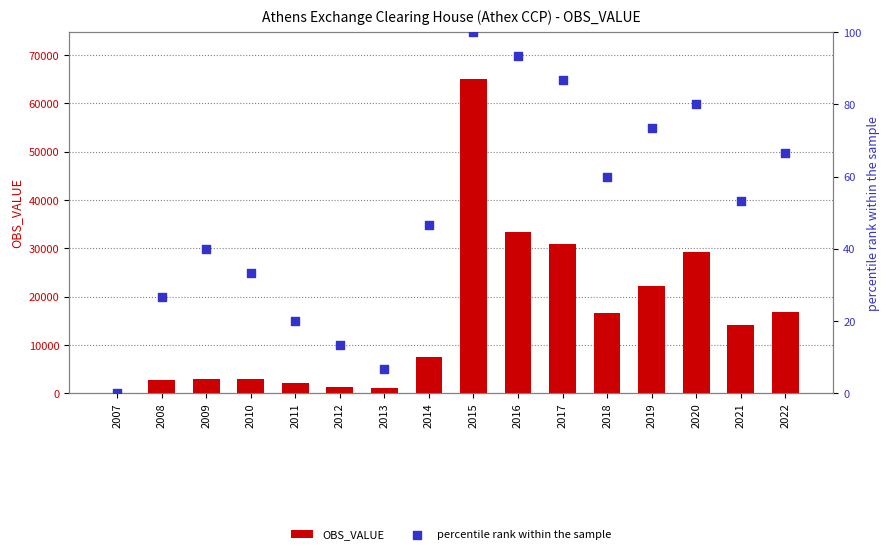

At how many categories does at least one series exceed 39874?

1